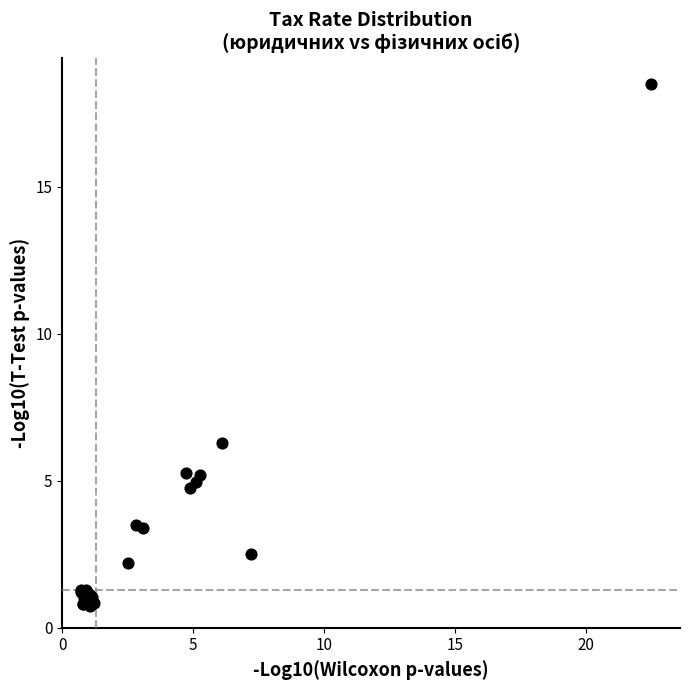

What Y value in the scatter plot is closest to 9?

6.3